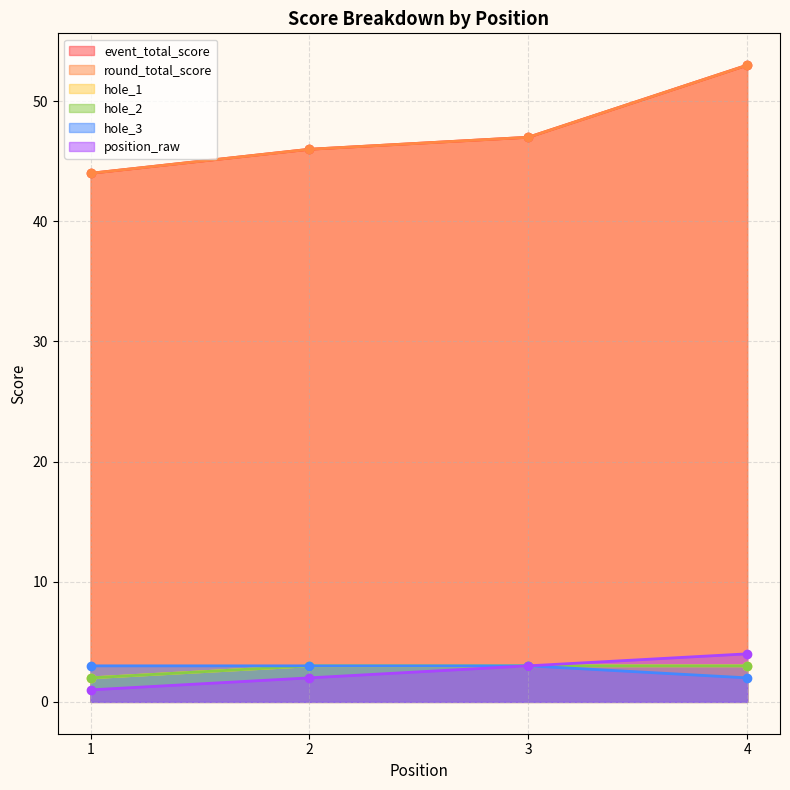

At which label does event_total_score reach its minimum?

1